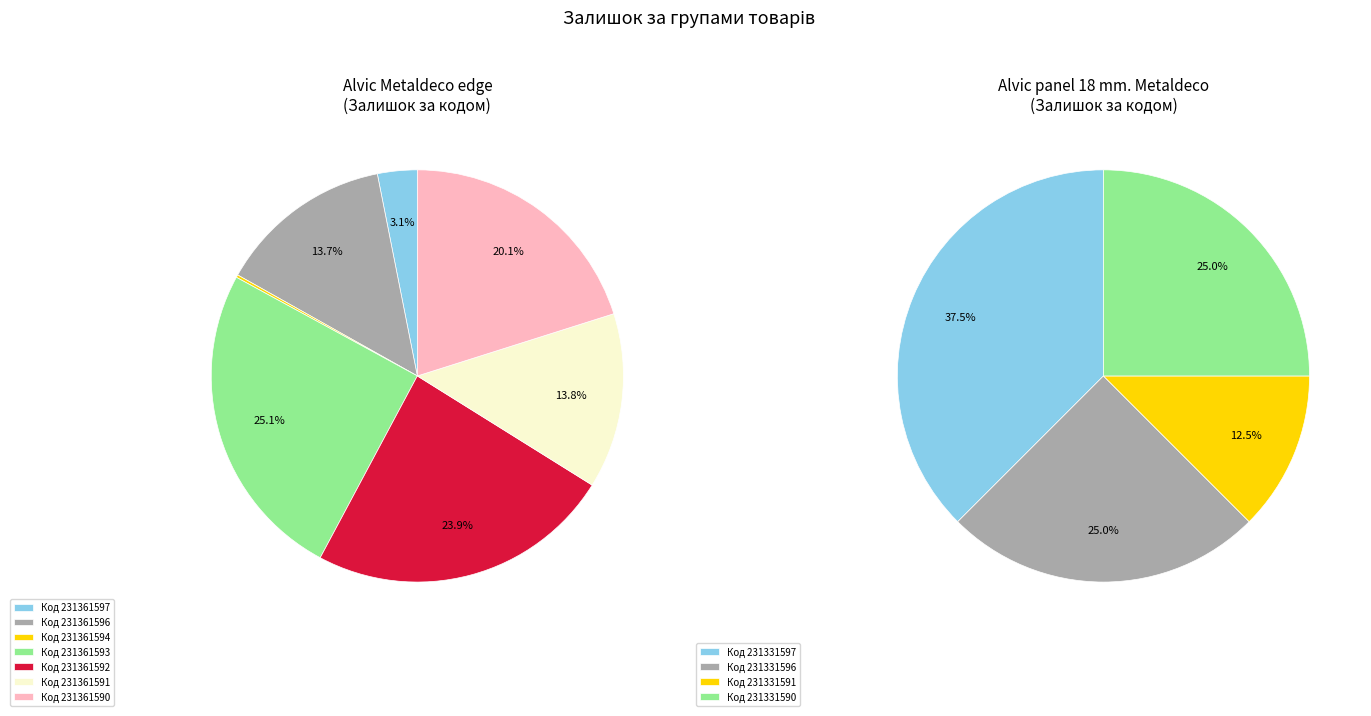

To the nearest percent, what portion does 231361591 represent?

14%